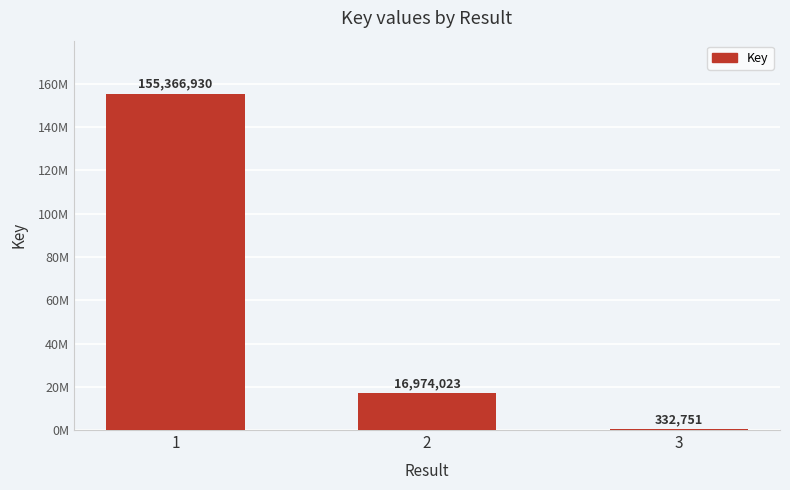

Are the bars horizontal?

No